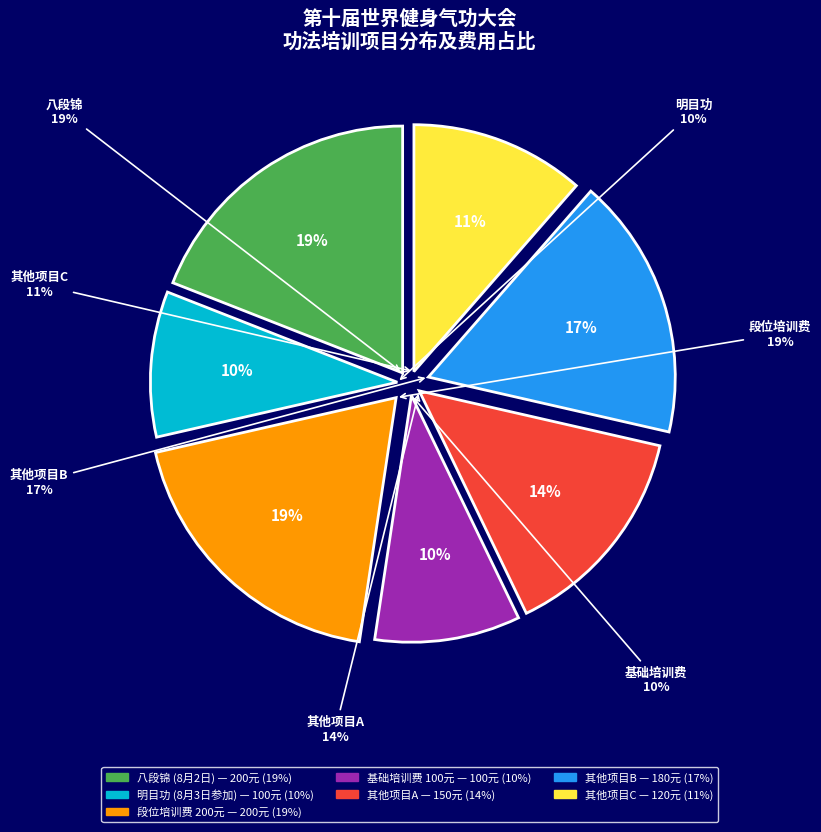

Which slice is the smallest?

8月3日明目功